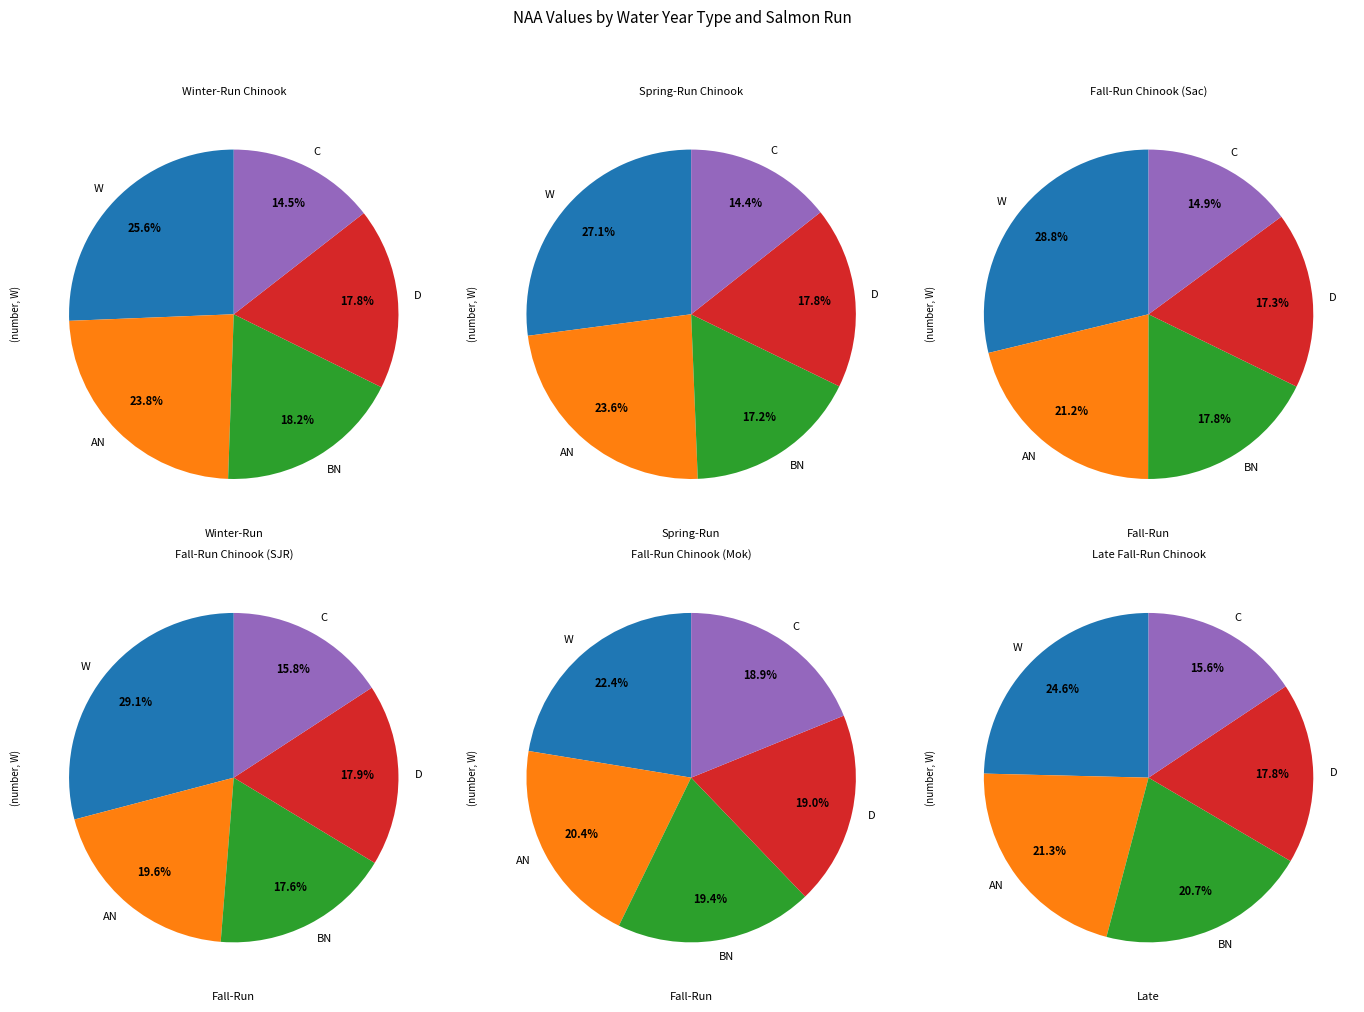

How many segments does this pie chart have?

5